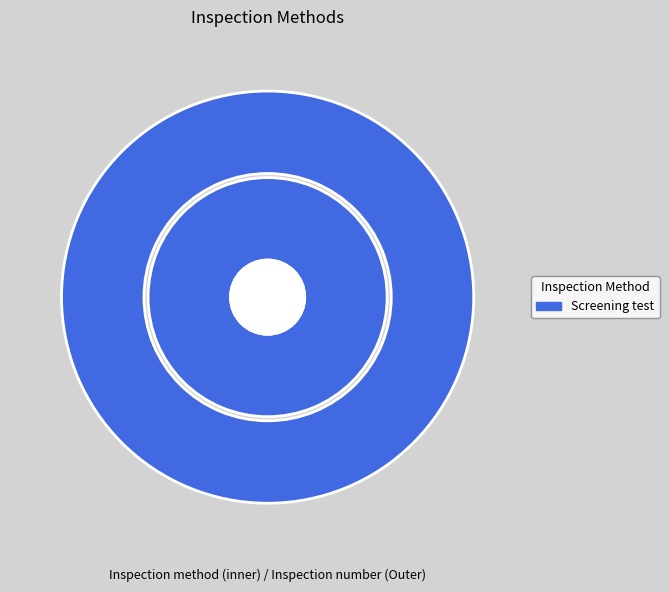

How many slices are in this pie chart?

2